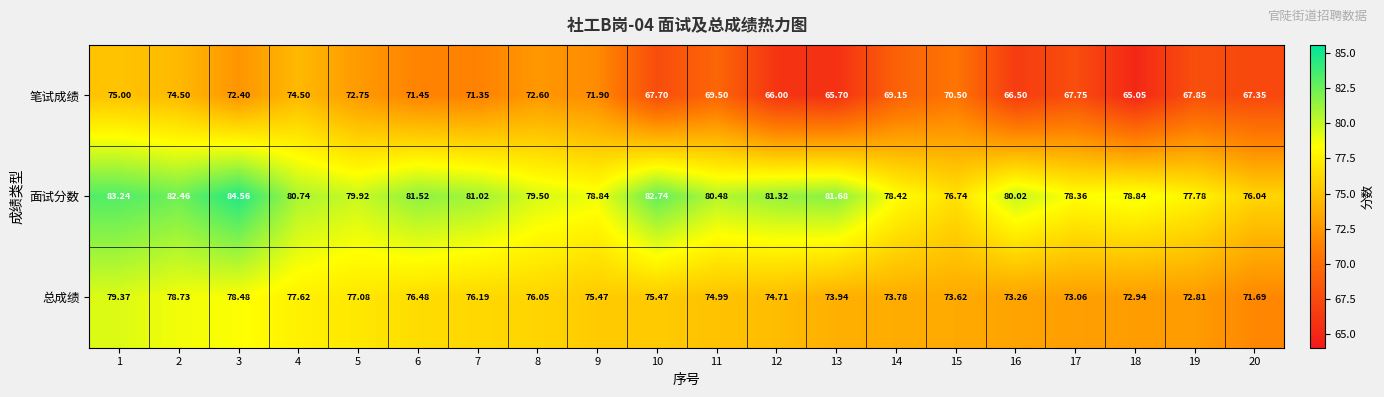

Rank the series at 5 from highest to lowest value.

面试分数, 总成绩, 笔试成绩